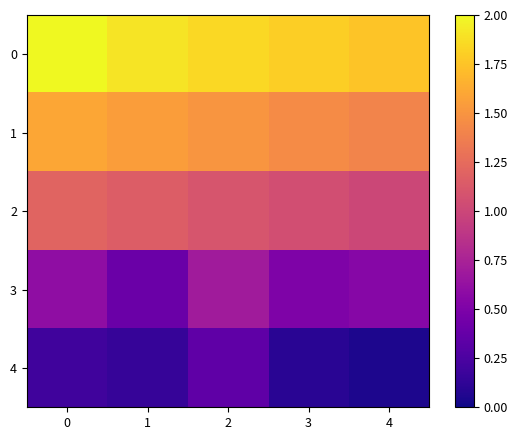

Rank the series at 2 from highest to lowest value.

0, 1, 2, 3, 4